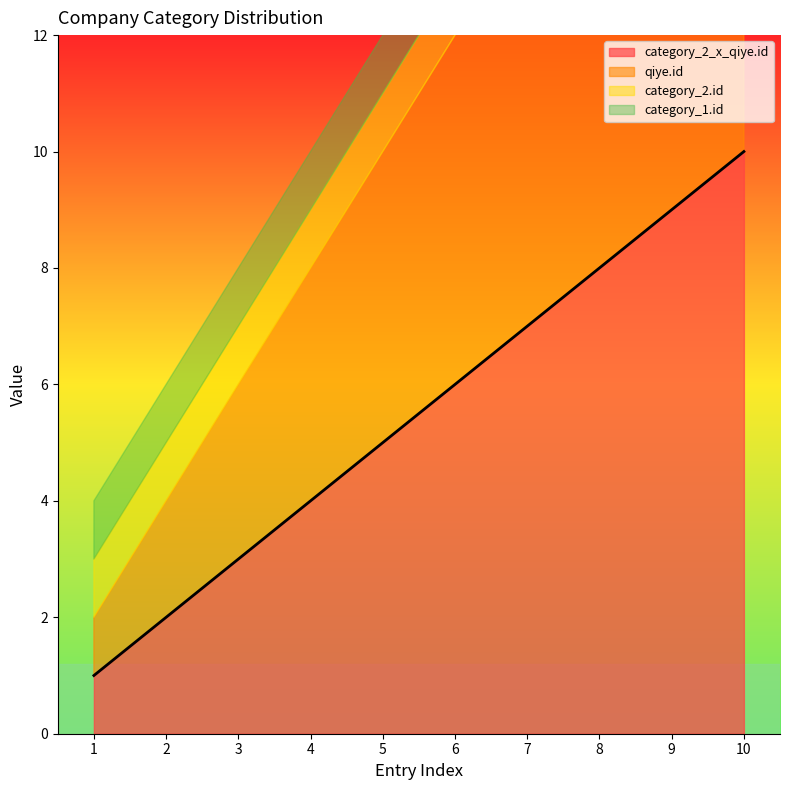

Is it true that category_2_x_qiye.id equals 4 at 4?

True